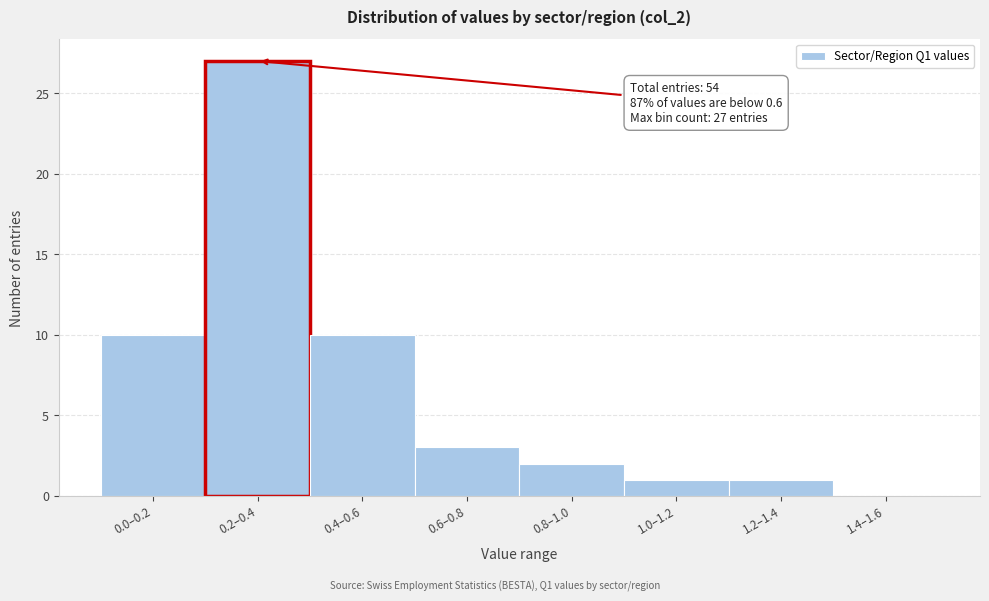

Reading left to right, transcribe all the data shown in this chart.

0.0–0.2=10	0.2–0.4=27	0.4–0.6=10	0.6–0.8=3	0.8–1.0=2	1.0–1.2=1	1.2–1.4=1	1.4–1.6=0